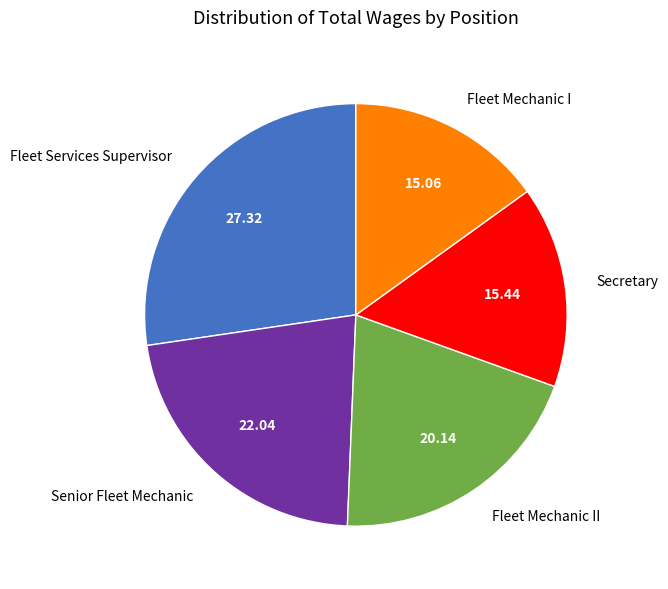

Is the sum of Secretary and Fleet Mechanic I greater than half?

No